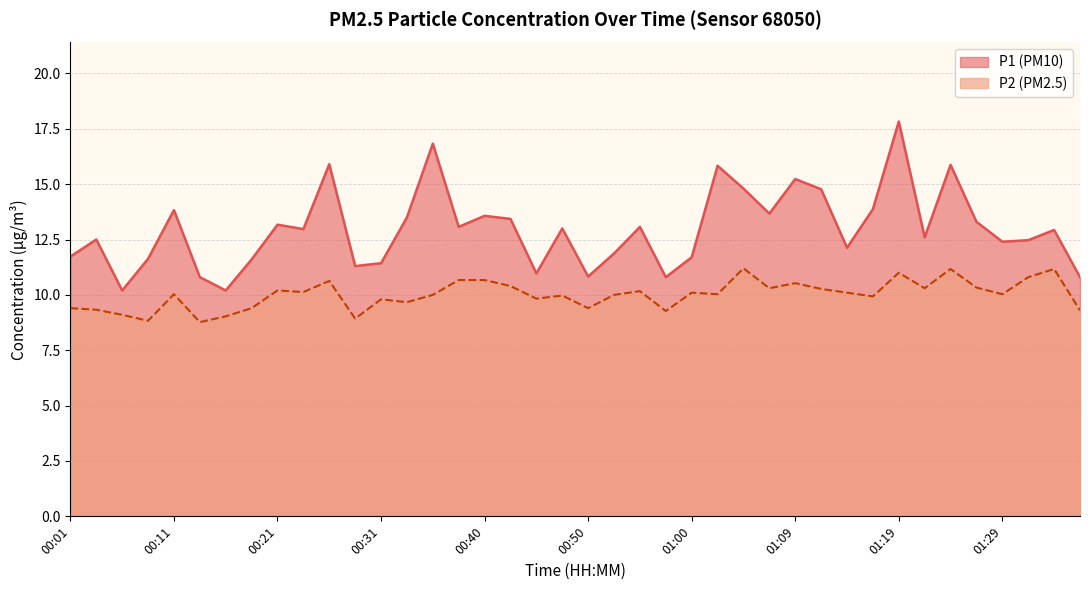

True or false: P2 and P1 intersect in this chart.

False